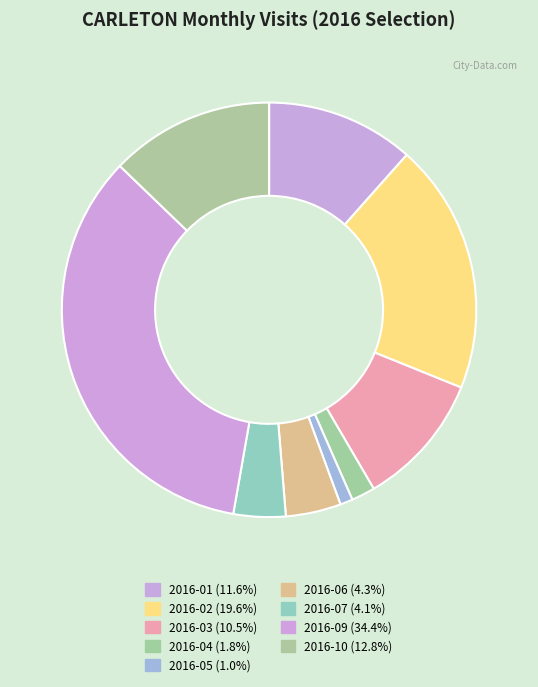

What percentage is the 2016-05 slice, to the nearest percent?

1%